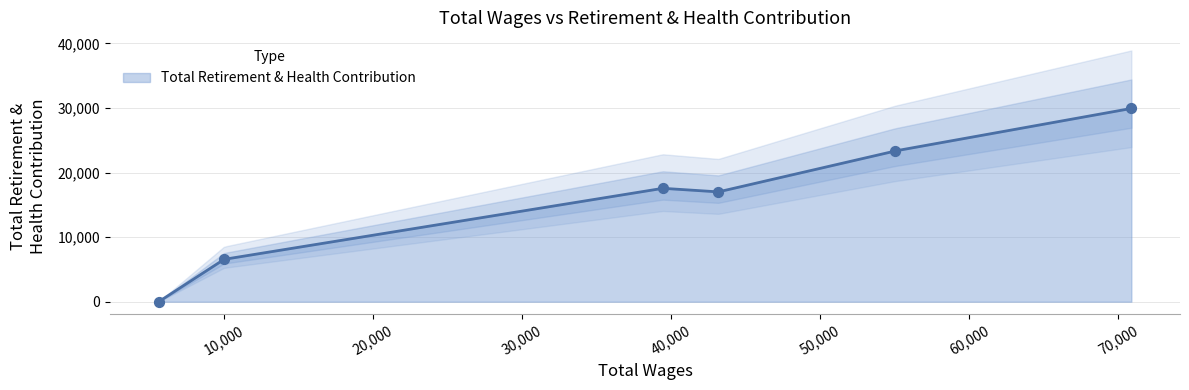

What is the change in value from 70894 to 43192?

-12925